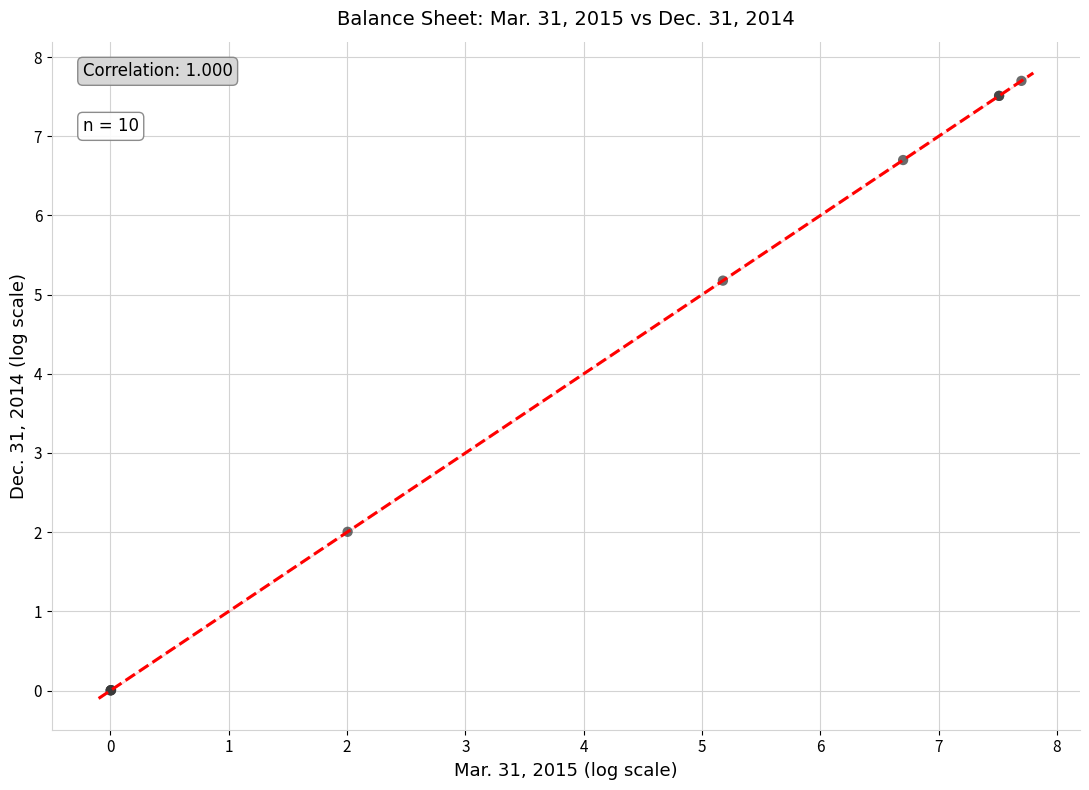

What Y value in the scatter plot is closest to 3?

2.0